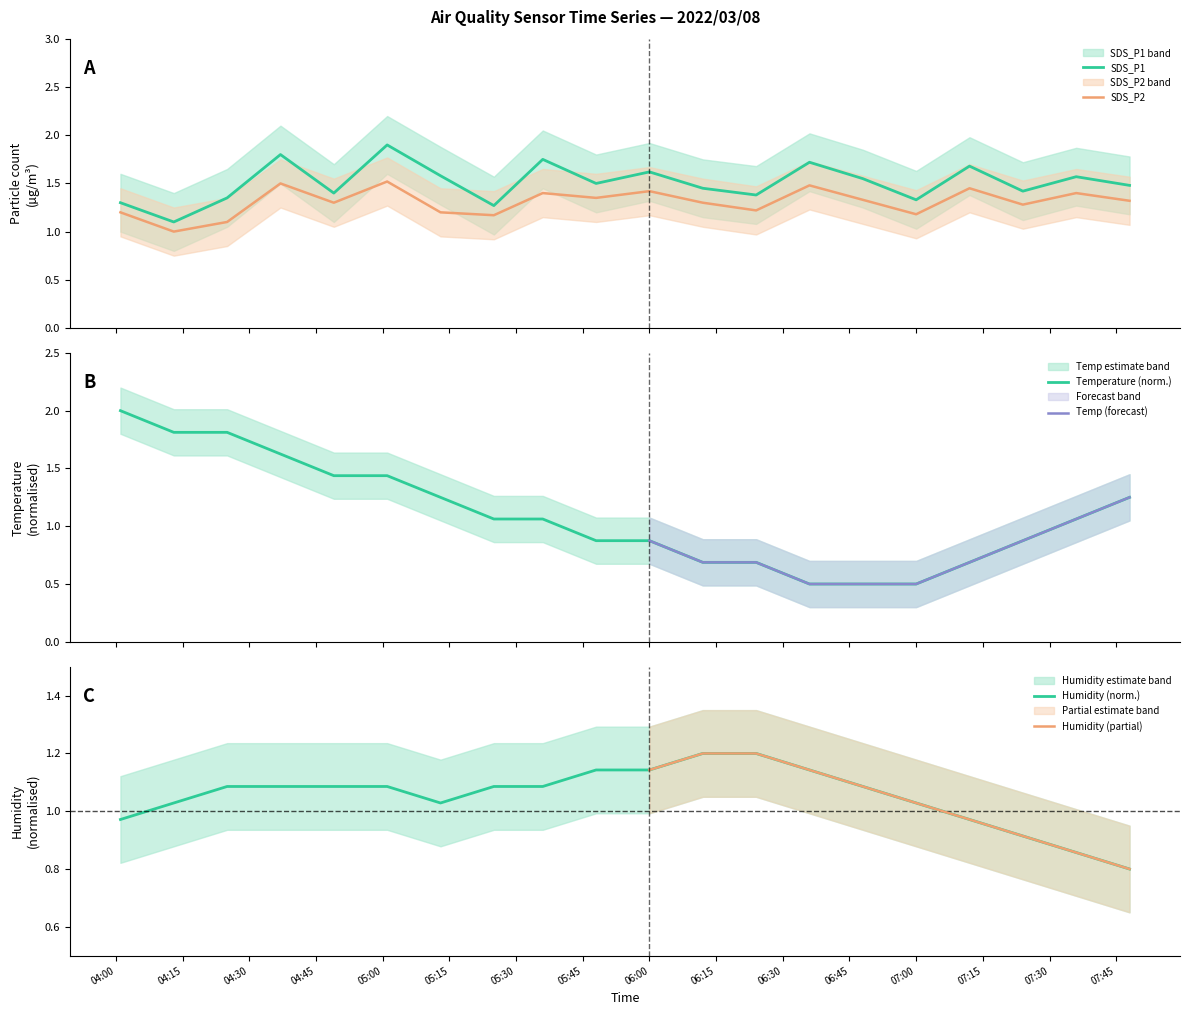

True or false: SDS_P1 and SDS_P2 cross at least once.

False